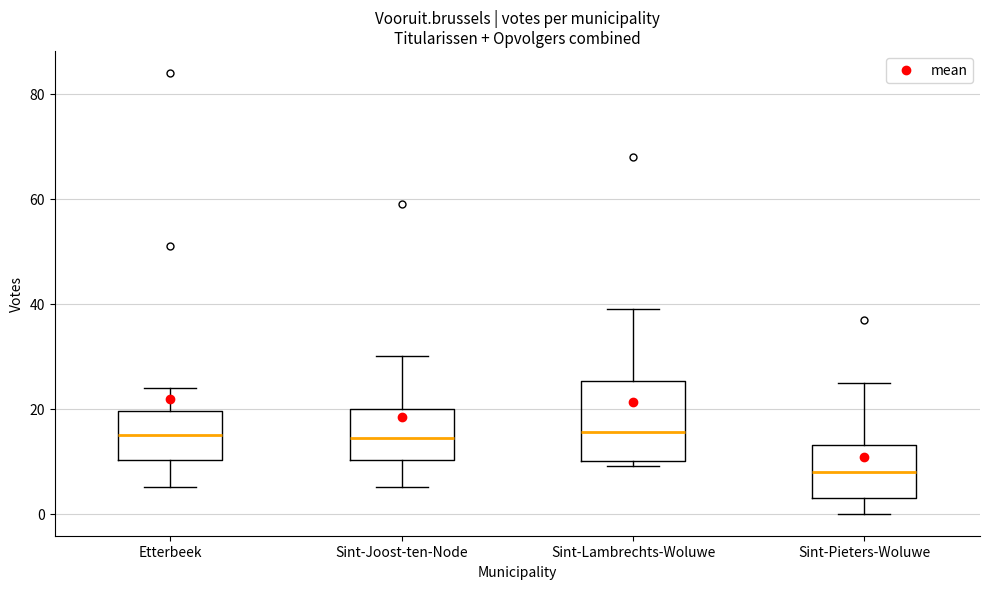

Reading left to right, read every box against the y-axis: the position of its median line, the range the box covers, and the ends of its whiskers. The values are not printed on the chart, so give them approximately, as read against the axis.

Etterbeek: median 16, box 10 to 20, whiskers 6 to 24
Sint-Joost-ten-Node: median 14, box 10 to 20, whiskers 6 to 30
Sint-Lambrechts-Woluwe: median 16, box 10 to 26, whiskers 10 (just below the box's lower edge) to 40
Sint-Pieters-Woluwe: median 8, box 4 to 14, whiskers 0 to 26